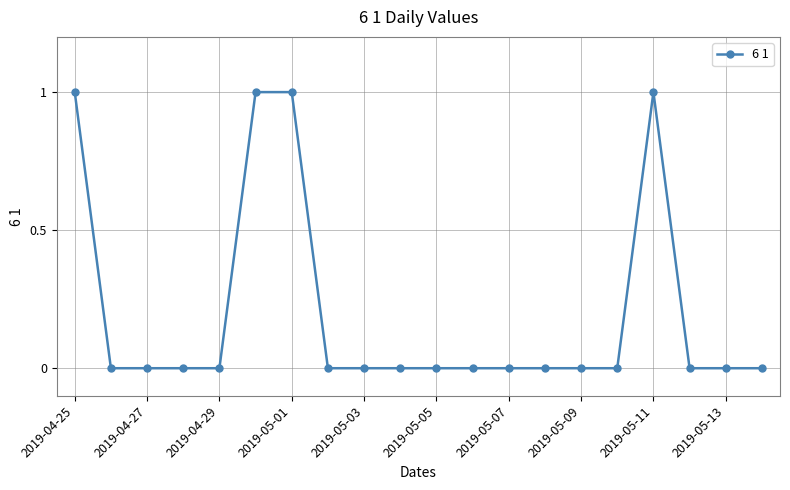

What is the sum of all values?

4